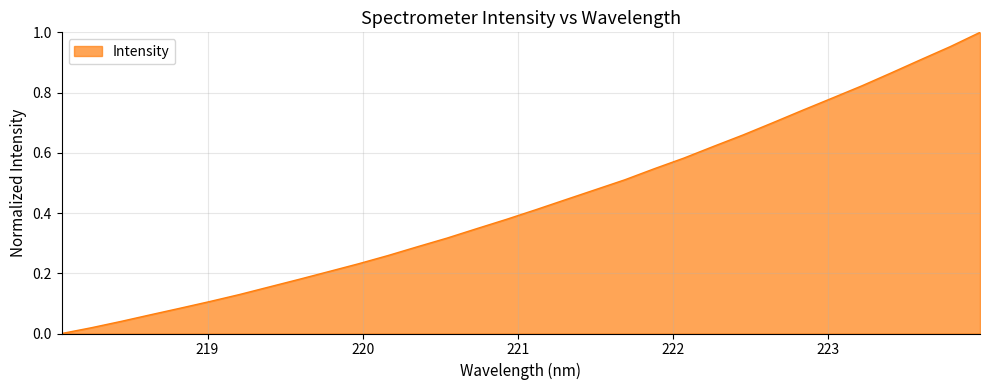

Reading left to right, extract all data points from this chart.

218.0596=0.0	218.2508=0.0	218.442=0.0	218.6332=0.1	218.8244=0.1	219.0156=0.1	219.2067=0.1	219.3979=0.2	219.589=0.2	219.7801=0.2	219.9712=0.2	220.1623=0.3	220.3533=0.3	220.5444=0.3	220.7354=0.3	220.9264=0.4	221.1174=0.4	221.3083=0.4	221.4993=0.5	221.6902=0.5	221.8812=0.5	222.0721=0.6	222.263=0.6	222.4538=0.7	222.6447=0.7	222.8355=0.7	223.0264=0.8	223.2172=0.8	223.408=0.9	223.5987=0.9	223.7895=1.0	223.9802=1.0